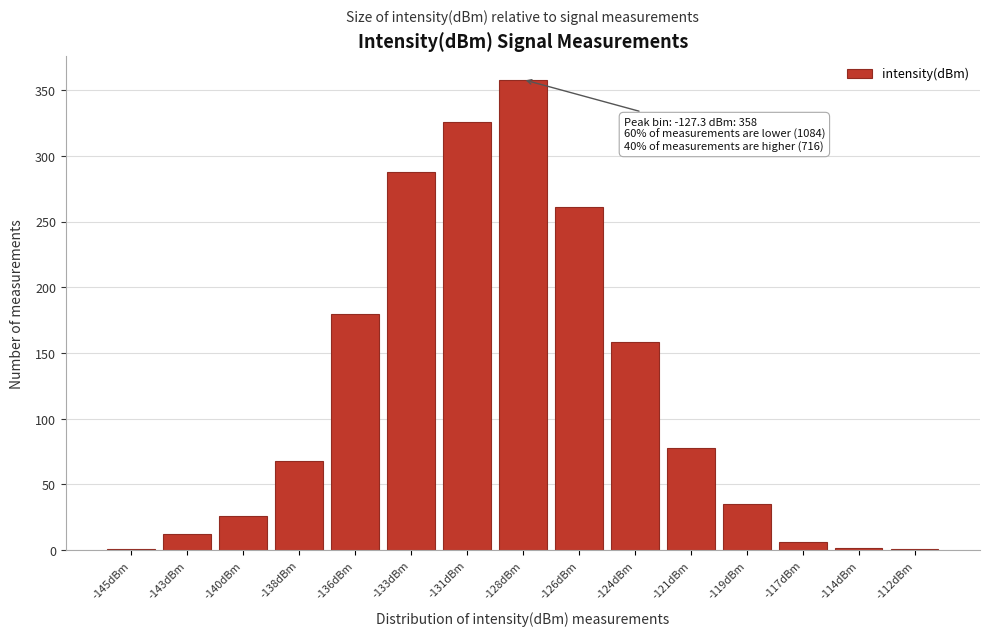

What is the change in value from -136dBm to -121dBm?

-102